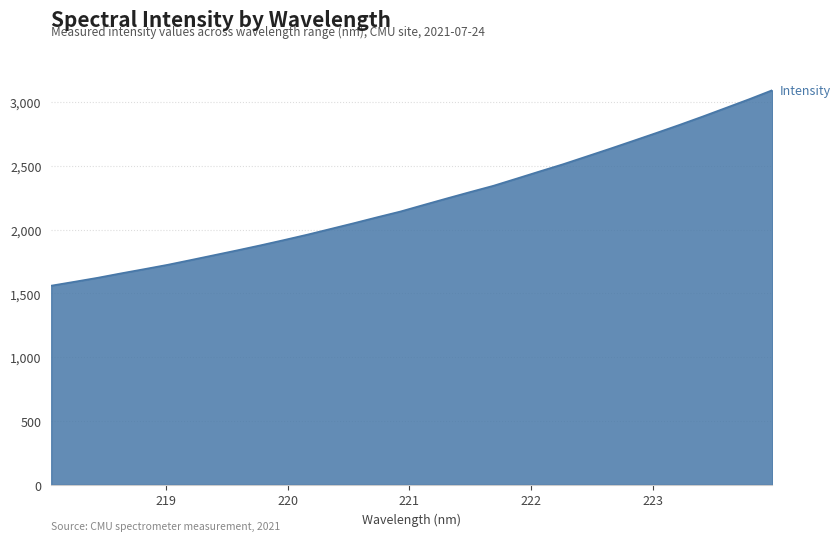

What is the average value?

2225.3